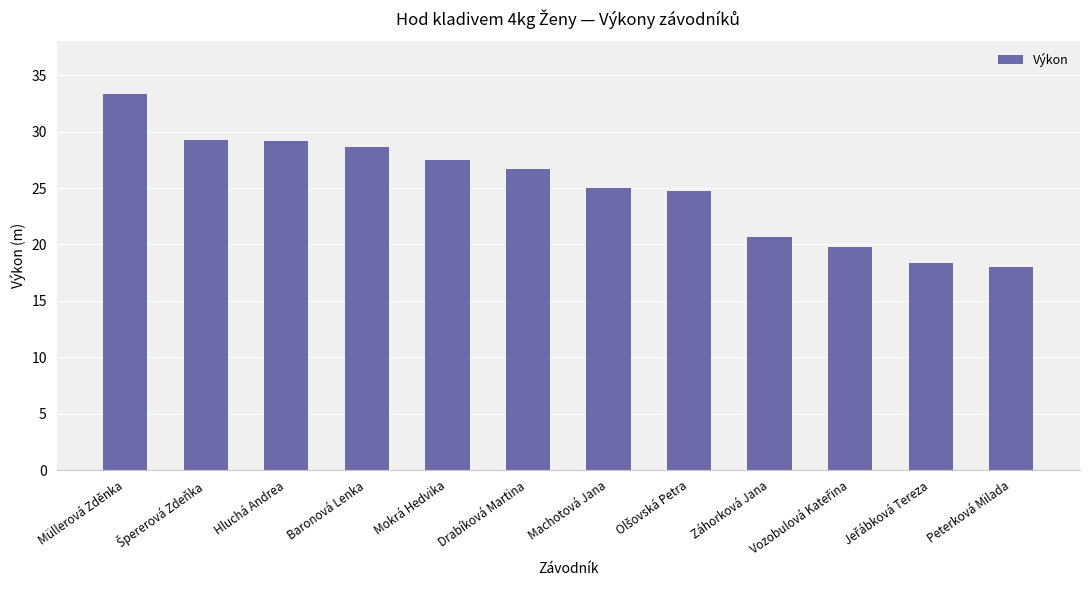

What is the minimum value shown in the chart?

18.0